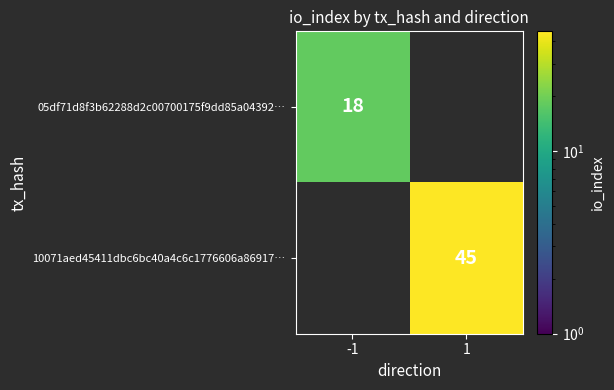

The 10071aed45411dbc6bc40a4c6c1776606a86917… series shows 45 at 1. True or false?

True